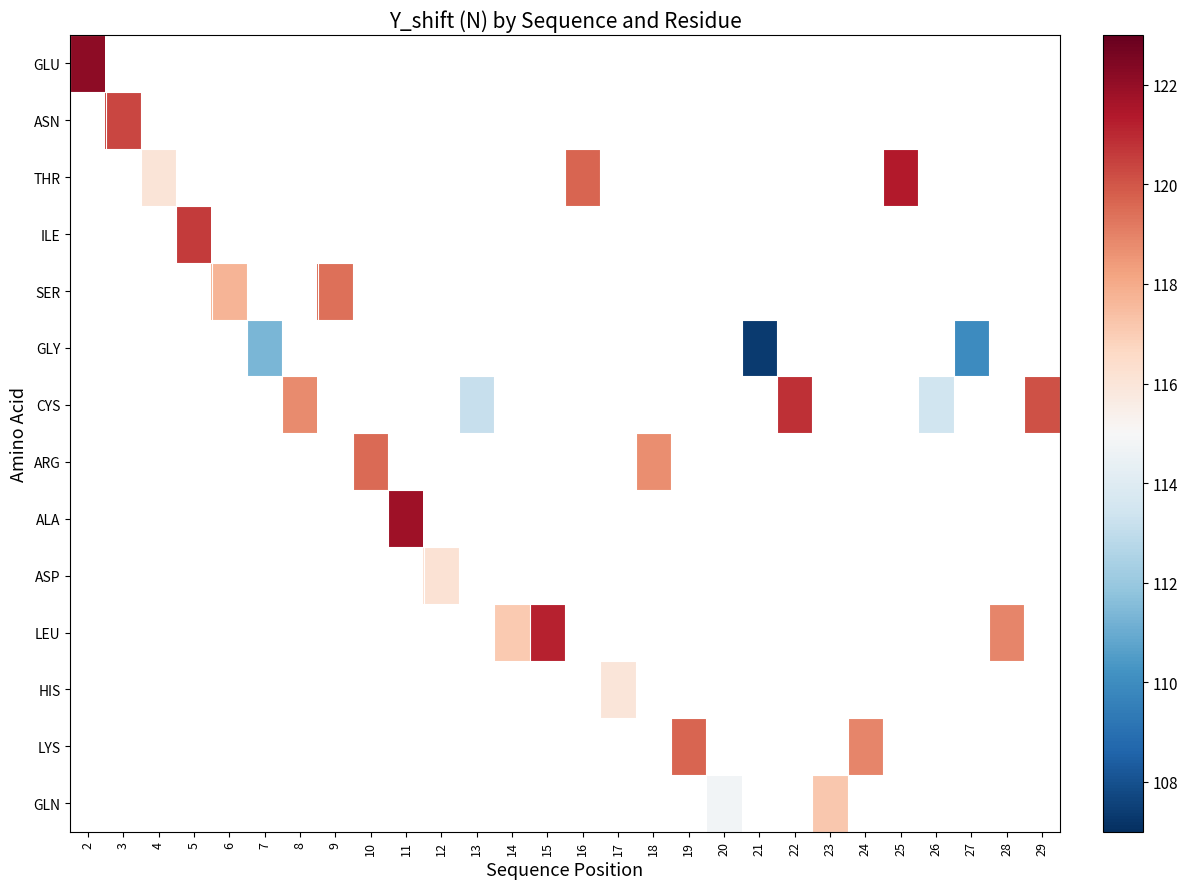

How many values in row_9 are above zero?

1